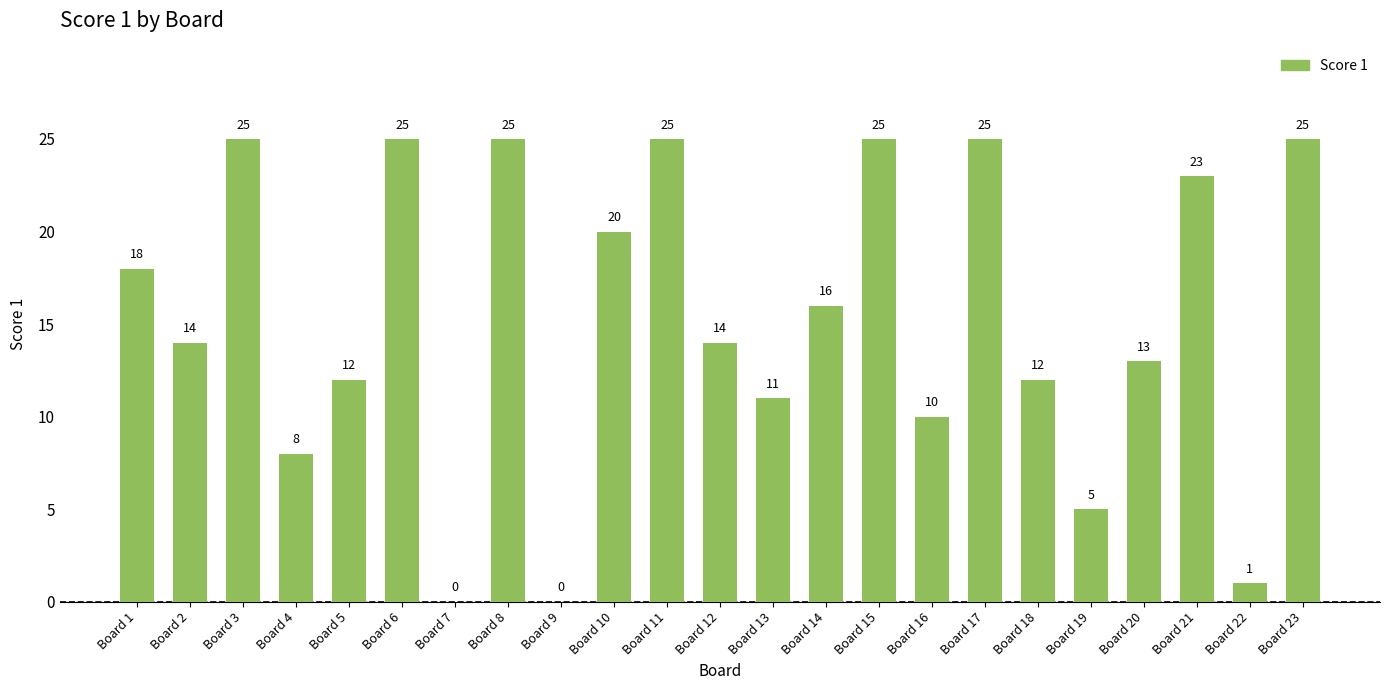

What is the maximum value shown in the chart?

25